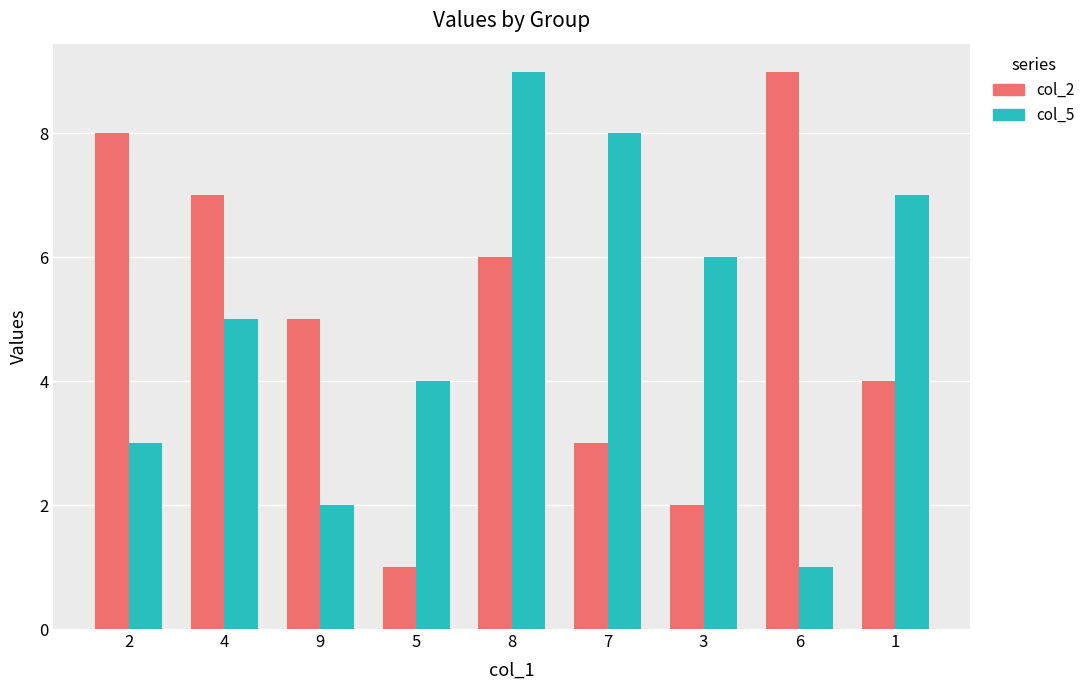

How many categories are shown in the chart?

9